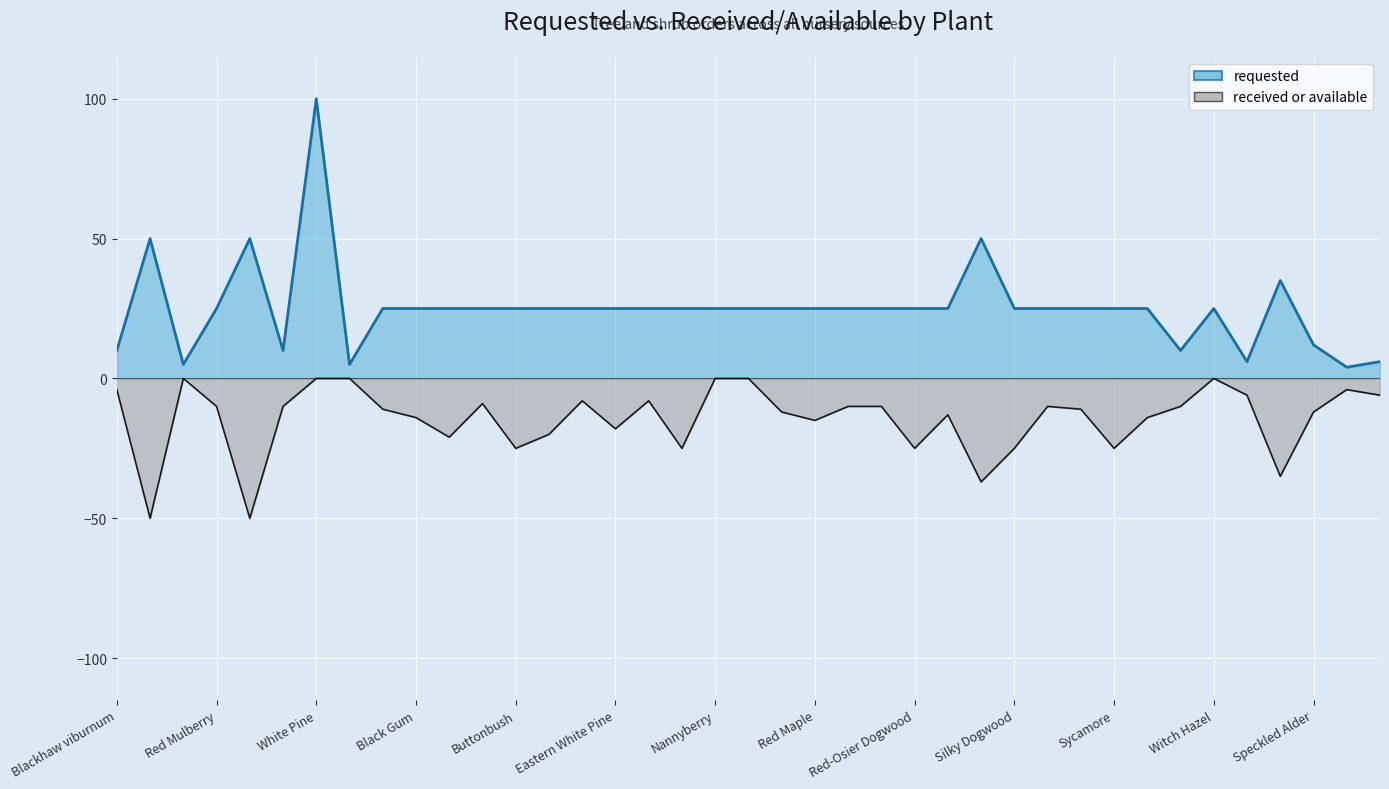

Is the value of requested at Speckled Alder greater than the value of received or available at Witch Hazel?

Yes